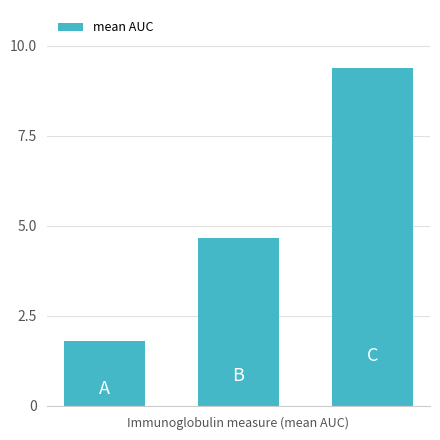

Are the bars grouped side by side (vs. stacked)?

No